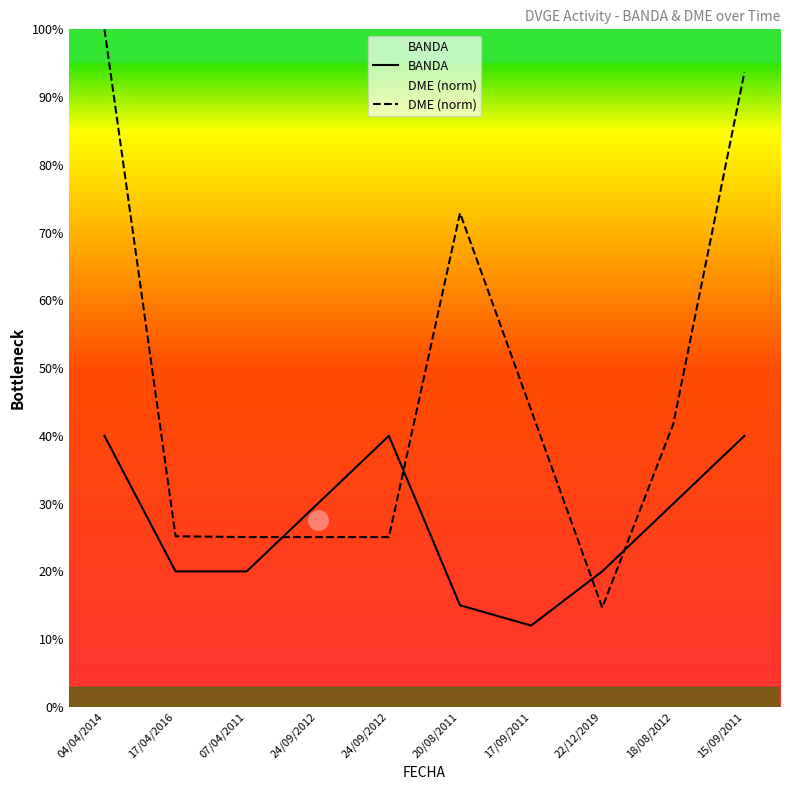

The value of DME (norm) at 17/04/2016 is 25.2. True or false?

True